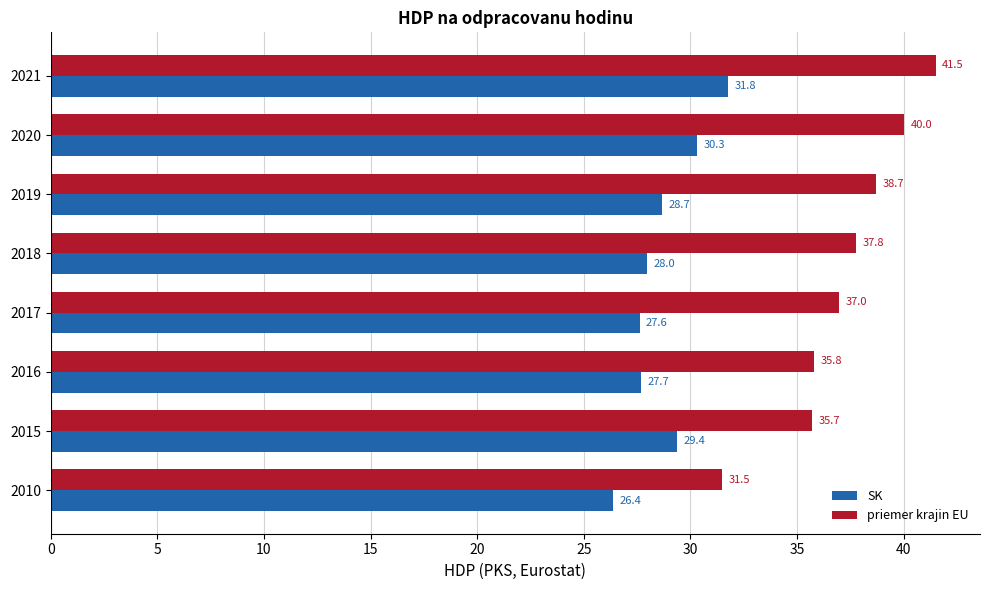

At which category is the sum across all series the highest?

2021